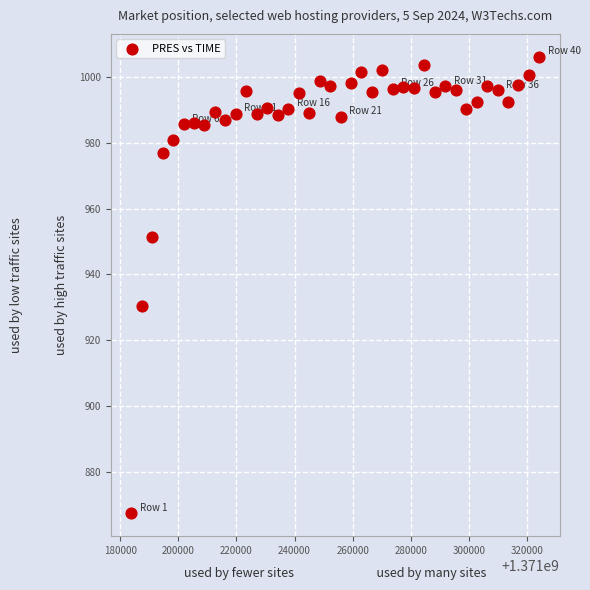

What is the range of X values (max minus min)?

140396.0